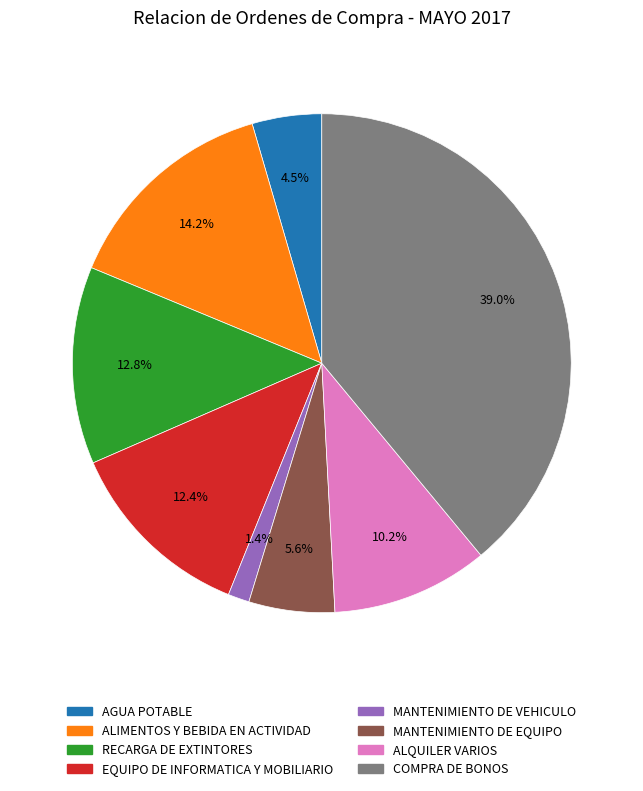

What is the ratio of the value at RECARGA DE EXTINTORES to the value at ALIMENTOS Y BEBIDA EN ACTIVIDAD?

0.9